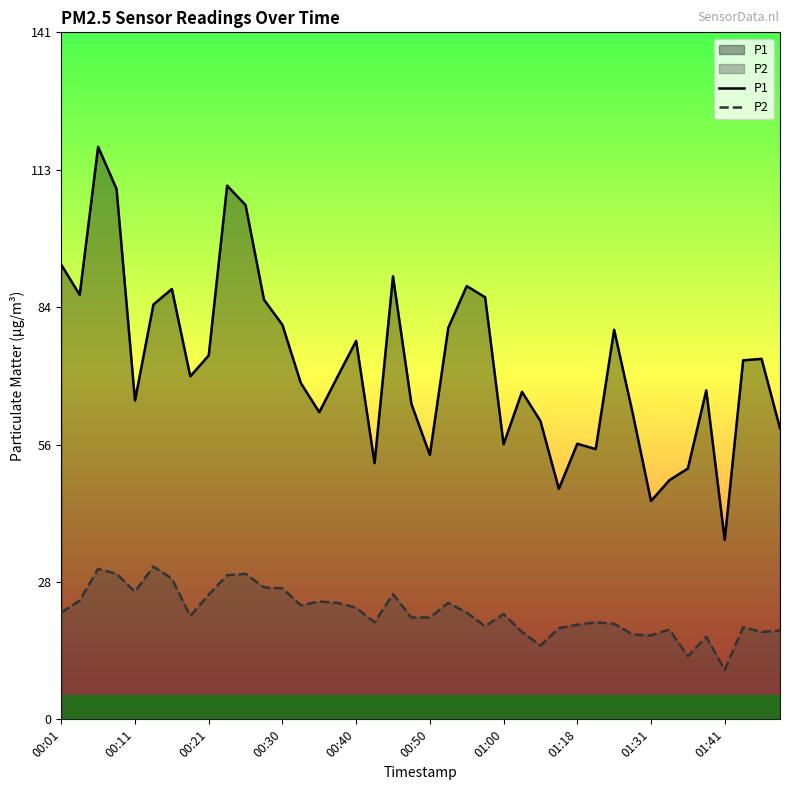

How many interior local valleys does the P1 series have?

11